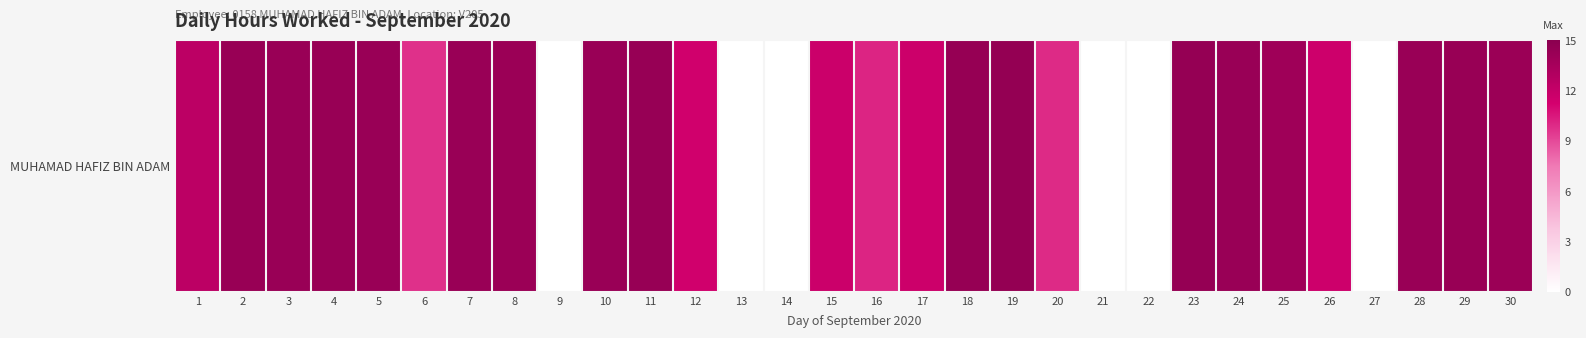

How many values are above zero?

24